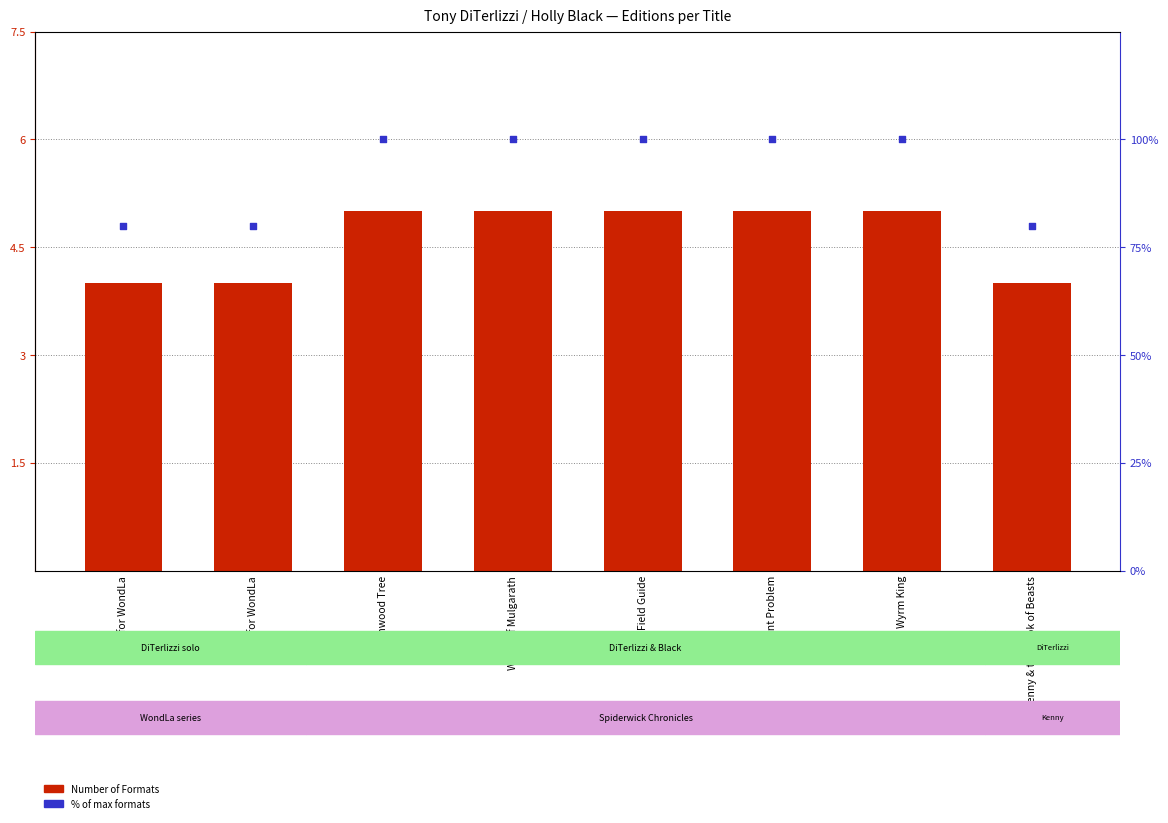

Which series has the largest total across all categories?

% of max formats